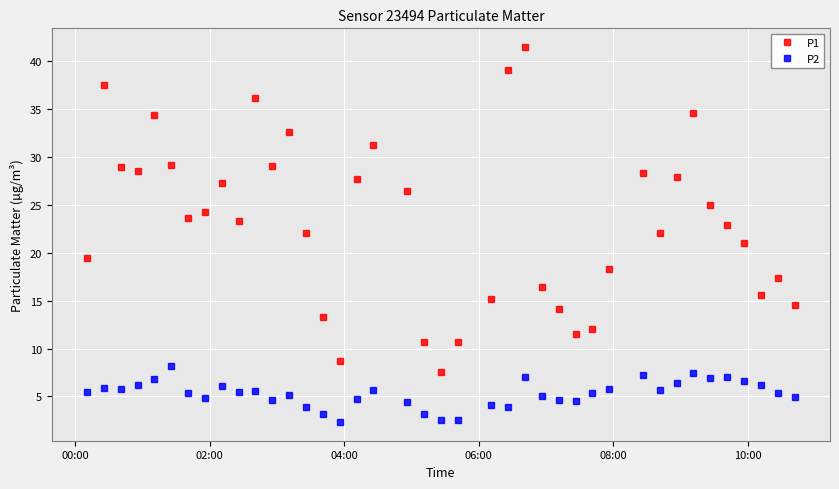

True or false: P1 and P2 cross at least once.

False